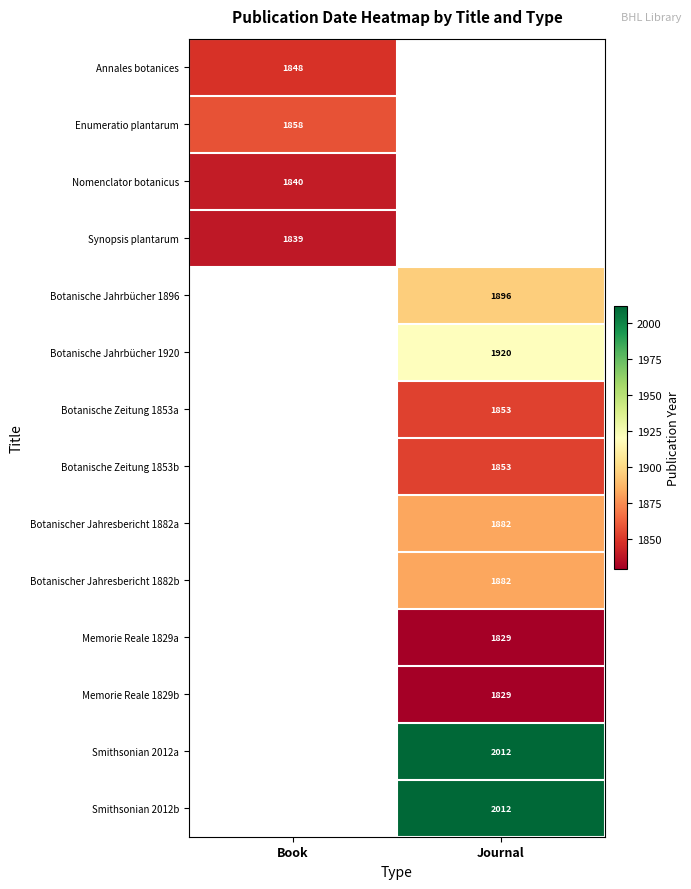

The value of Nomenclator botanicus at Book is 2708. True or false?

False